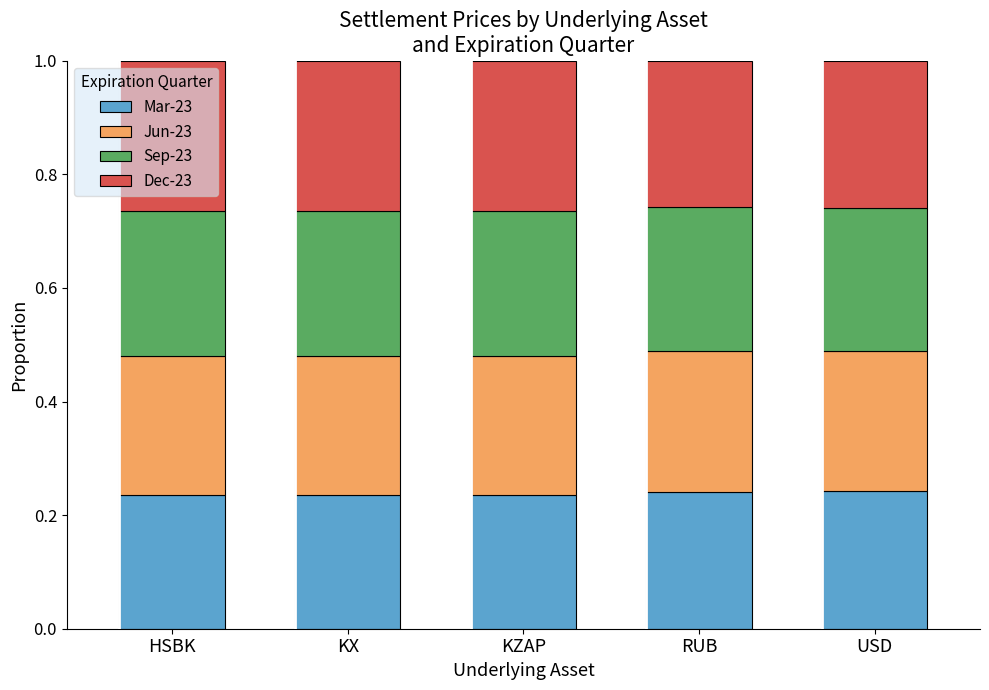

What is the total value across all series at RUB?

1.0